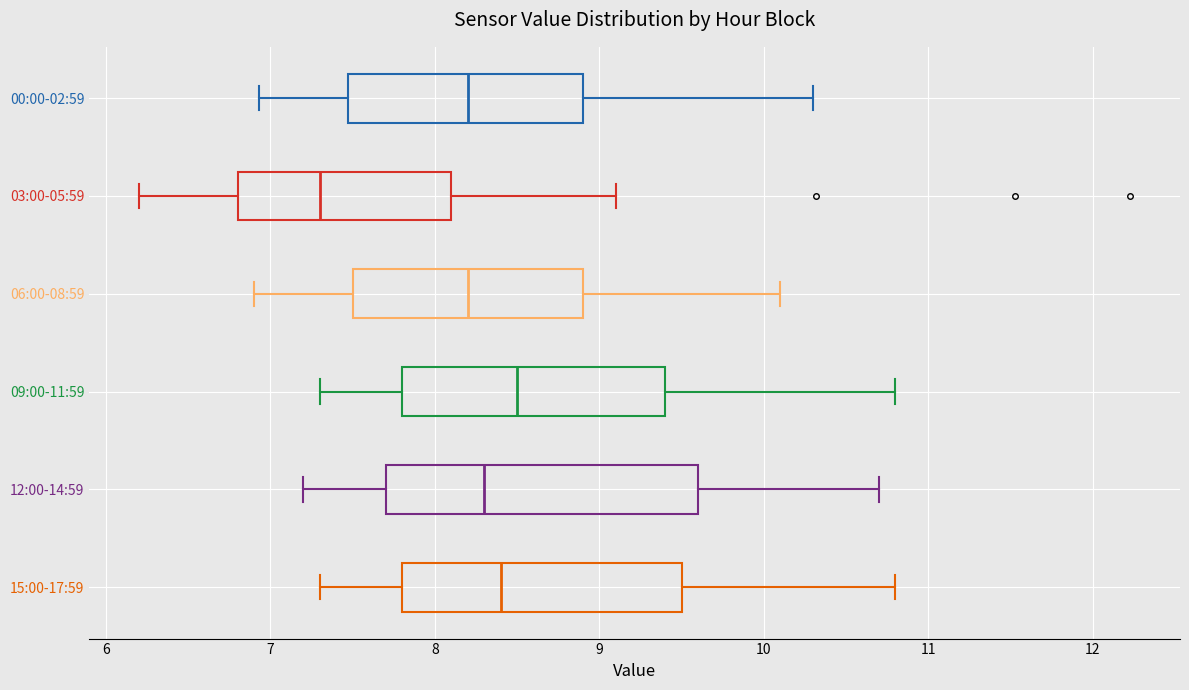

Which box has the furthest to the left median line?

03:00-05:59